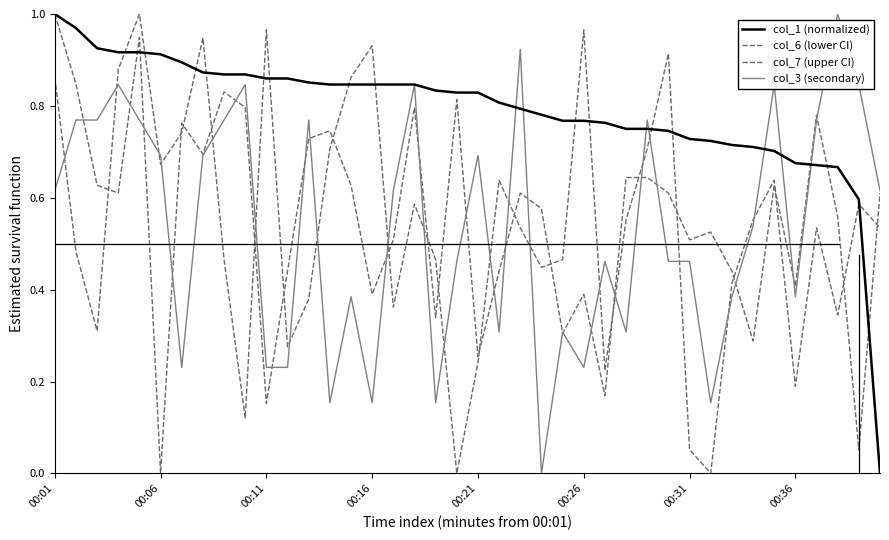

How many values in col_6 (lower CI) are above zero?

39